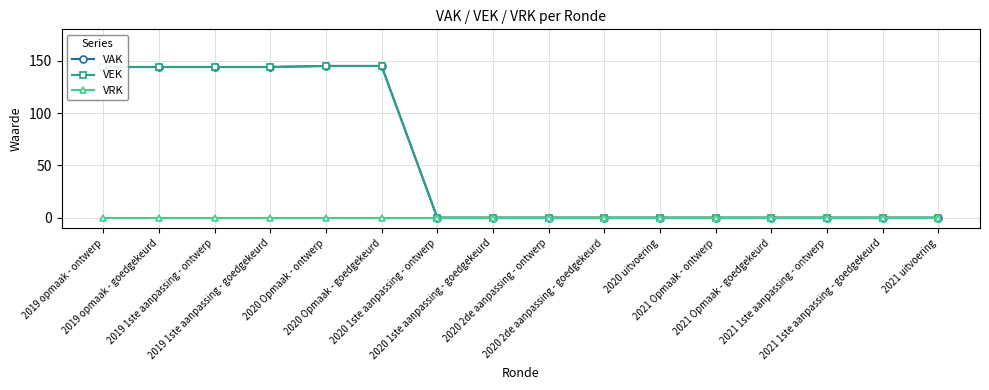

What is the spread (max minus min) of values at 2019 opmaak - ontwerp?

144